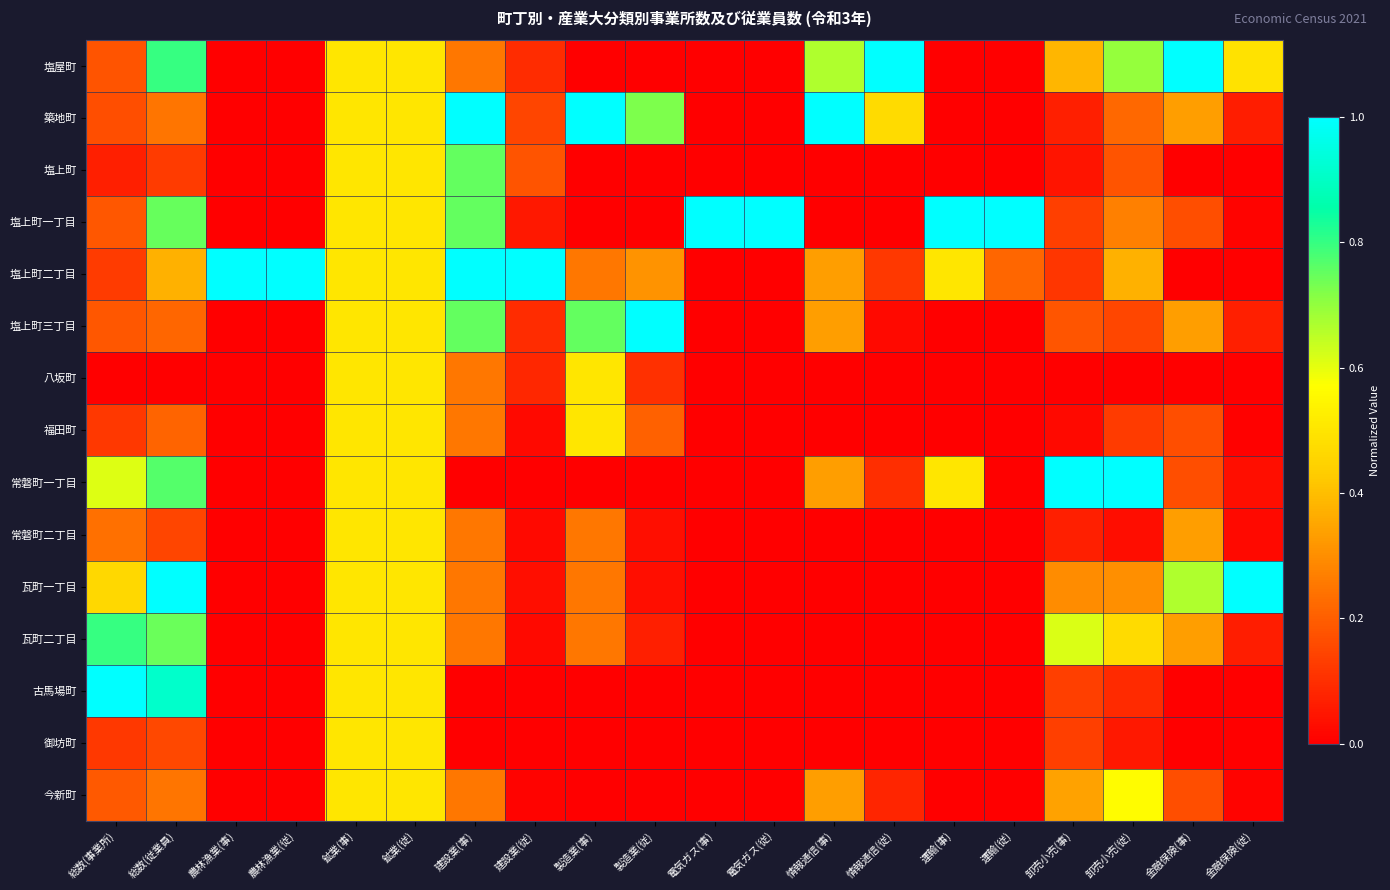

Count the number of categories in the chart.

20